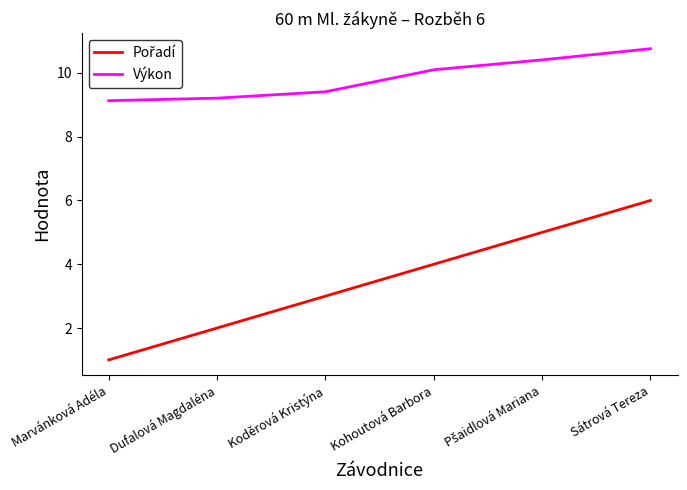

What is the total value across all series at Koděrová Kristýna?

12.4